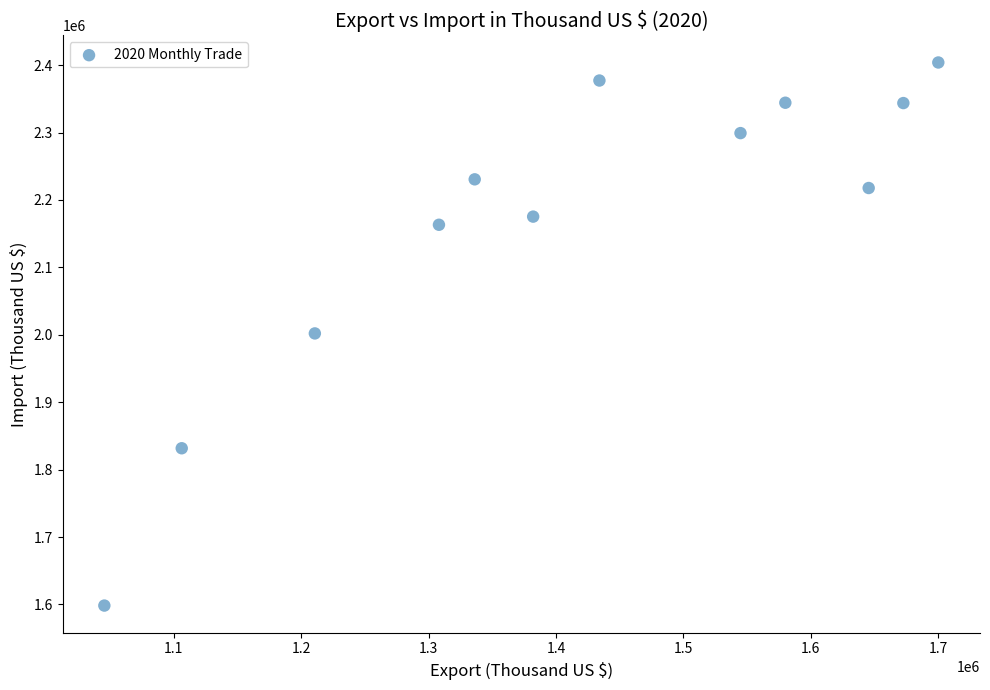

What is the range of Y values (max minus min)?

805469